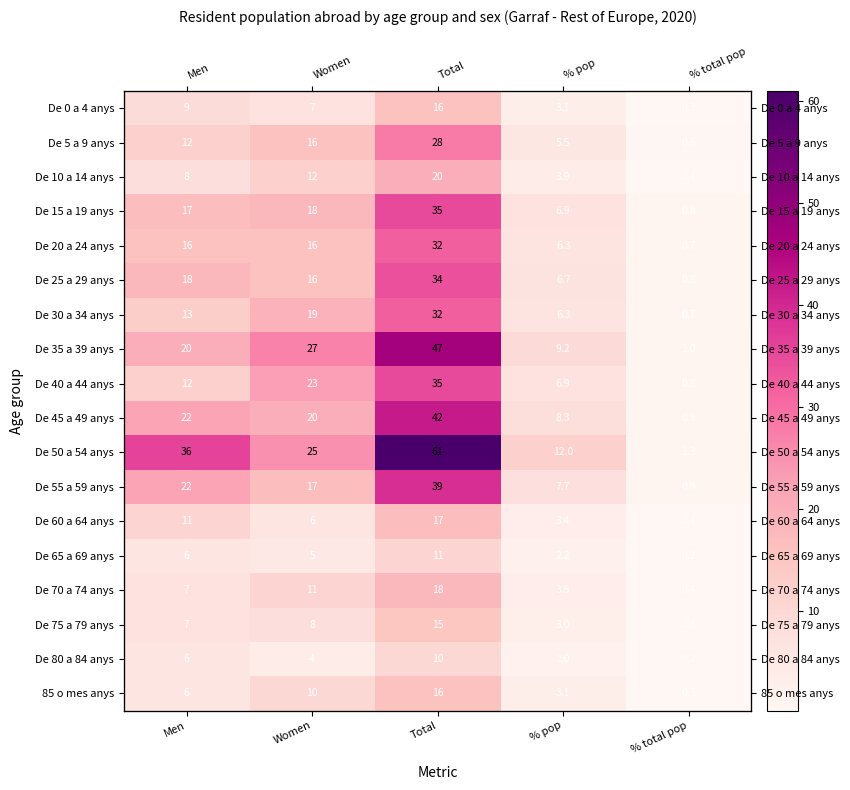

True or false: 85 o mes anys has a value of 6.0 at Men.

True